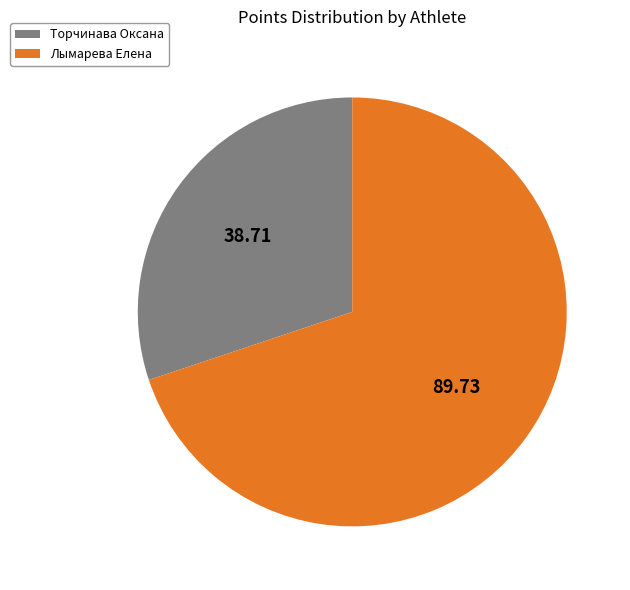

Which slice is the largest?

Лымарева Елена